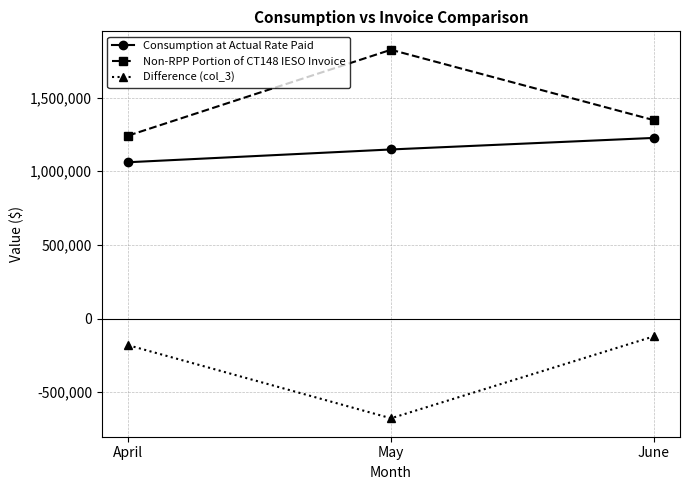

Between April and June, which series saw the biggest shift?

Consumption at Actual Rate Paid